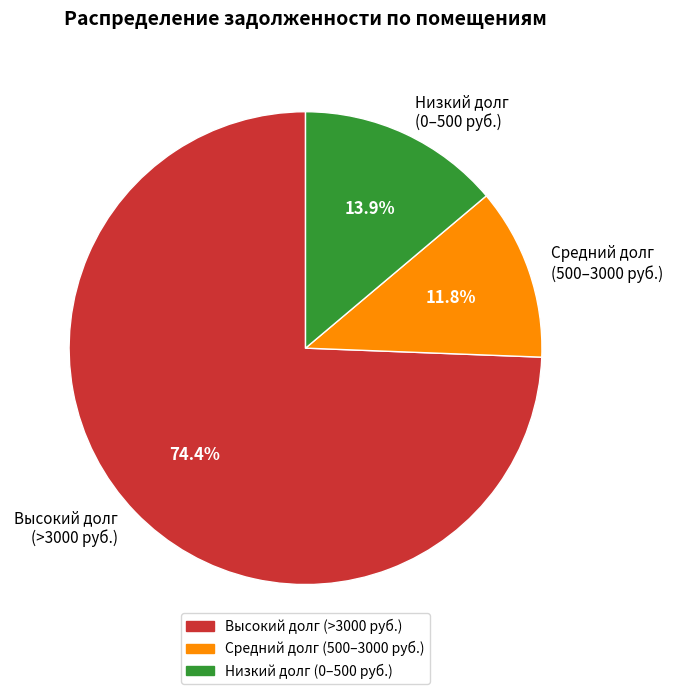

How many slices are in this pie chart?

3